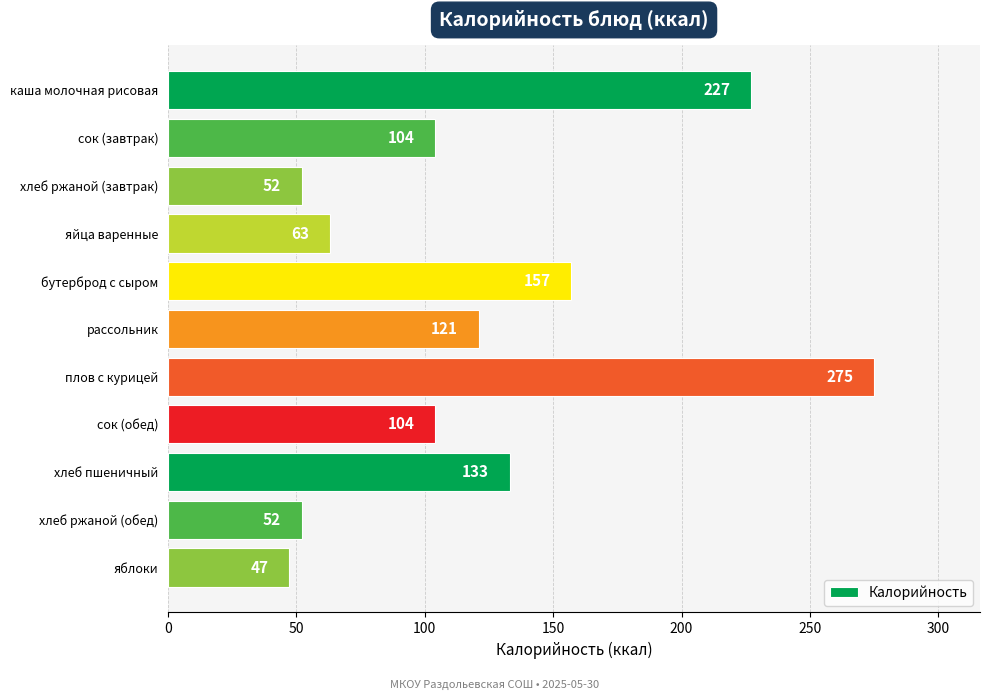

What is the average value?

121